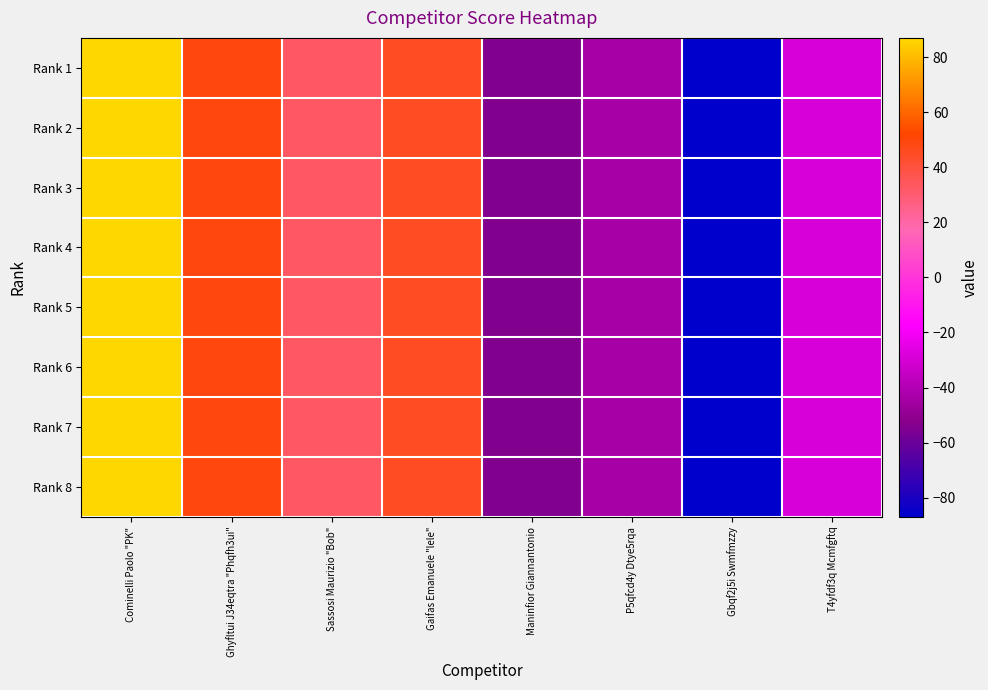

Reading left to right, list all the values displayed in this chart.

Rank 1: Cominelli Paolo "PK"=87	Ghyfltui J34eqtra "Phqfh3ui"=49	Sassosi Maurizio "Bob"=33	Gaifas Emanuele "lele"=45	Maninfior Giannantonio=-54	P5qfcd4y Dtye5rqa=-44	Gbqf2j5i Swmfmzzy=-87	T4yfdf3q Mcmfgftq=-29
Rank 2: Cominelli Paolo "PK"=87	Ghyfltui J34eqtra "Phqfh3ui"=49	Sassosi Maurizio "Bob"=33	Gaifas Emanuele "lele"=45	Maninfior Giannantonio=-54	P5qfcd4y Dtye5rqa=-44	Gbqf2j5i Swmfmzzy=-87	T4yfdf3q Mcmfgftq=-29
Rank 3: Cominelli Paolo "PK"=87	Ghyfltui J34eqtra "Phqfh3ui"=49	Sassosi Maurizio "Bob"=33	Gaifas Emanuele "lele"=45	Maninfior Giannantonio=-54	P5qfcd4y Dtye5rqa=-44	Gbqf2j5i Swmfmzzy=-87	T4yfdf3q Mcmfgftq=-29
Rank 4: Cominelli Paolo "PK"=87	Ghyfltui J34eqtra "Phqfh3ui"=49	Sassosi Maurizio "Bob"=33	Gaifas Emanuele "lele"=45	Maninfior Giannantonio=-54	P5qfcd4y Dtye5rqa=-44	Gbqf2j5i Swmfmzzy=-87	T4yfdf3q Mcmfgftq=-29
Rank 5: Cominelli Paolo "PK"=87	Ghyfltui J34eqtra "Phqfh3ui"=49	Sassosi Maurizio "Bob"=33	Gaifas Emanuele "lele"=45	Maninfior Giannantonio=-54	P5qfcd4y Dtye5rqa=-44	Gbqf2j5i Swmfmzzy=-87	T4yfdf3q Mcmfgftq=-29
Rank 6: Cominelli Paolo "PK"=87	Ghyfltui J34eqtra "Phqfh3ui"=49	Sassosi Maurizio "Bob"=33	Gaifas Emanuele "lele"=45	Maninfior Giannantonio=-54	P5qfcd4y Dtye5rqa=-44	Gbqf2j5i Swmfmzzy=-87	T4yfdf3q Mcmfgftq=-29
Rank 7: Cominelli Paolo "PK"=87	Ghyfltui J34eqtra "Phqfh3ui"=49	Sassosi Maurizio "Bob"=33	Gaifas Emanuele "lele"=45	Maninfior Giannantonio=-54	P5qfcd4y Dtye5rqa=-44	Gbqf2j5i Swmfmzzy=-87	T4yfdf3q Mcmfgftq=-29
Rank 8: Cominelli Paolo "PK"=87	Ghyfltui J34eqtra "Phqfh3ui"=49	Sassosi Maurizio "Bob"=33	Gaifas Emanuele "lele"=45	Maninfior Giannantonio=-54	P5qfcd4y Dtye5rqa=-44	Gbqf2j5i Swmfmzzy=-87	T4yfdf3q Mcmfgftq=-29